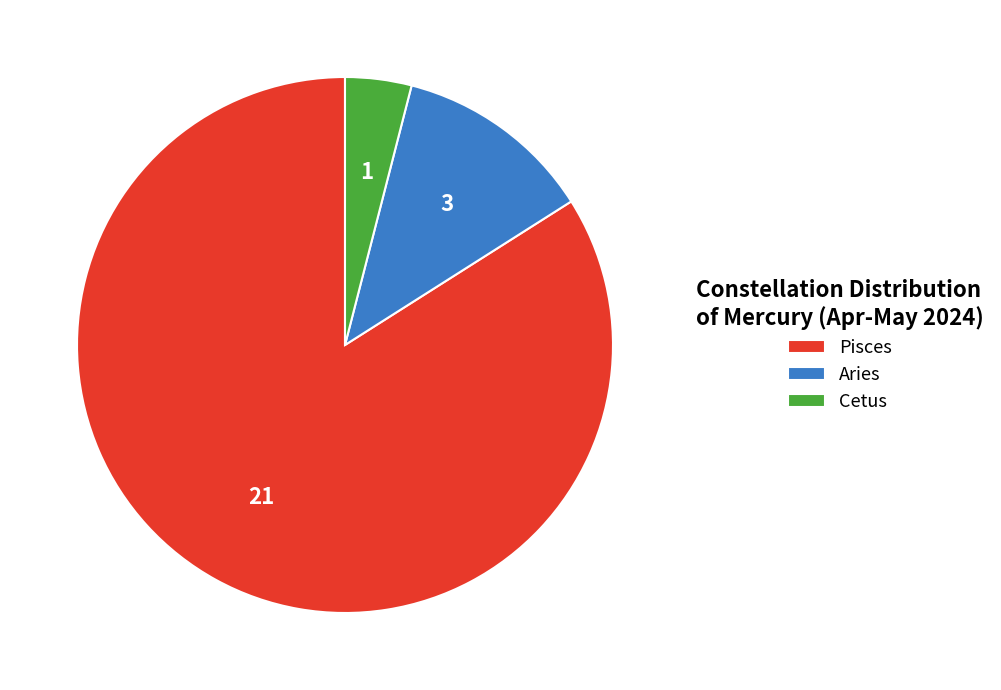

Count the number of slices in the pie.

3